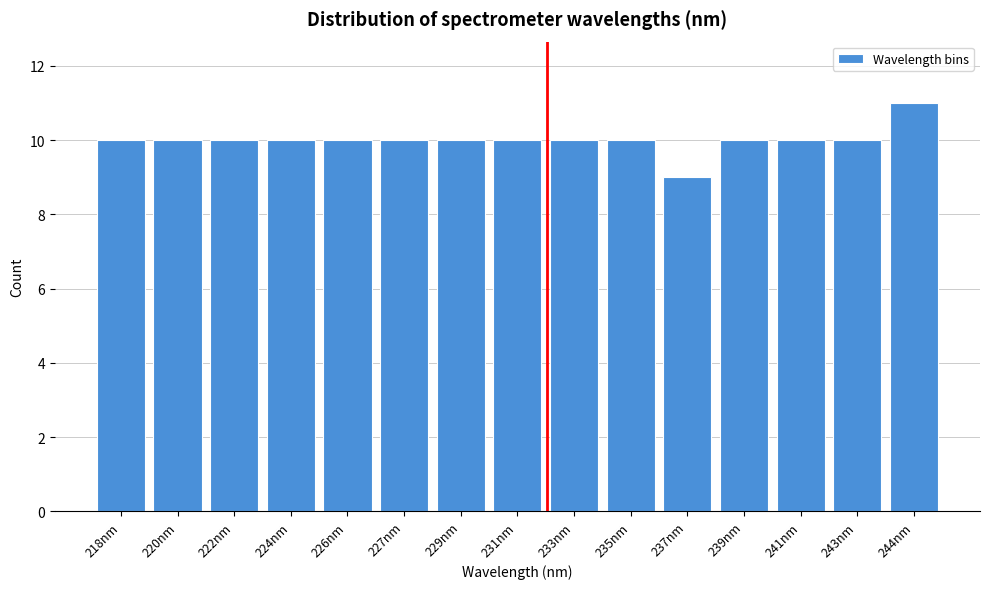

Reading left to right, extract all data points from this chart.

218nm=10	220nm=10	222nm=10	224nm=10	226nm=10	227nm=10	229nm=10	231nm=10	233nm=10	235nm=10	237nm=9	239nm=10	241nm=10	243nm=10	244nm=11